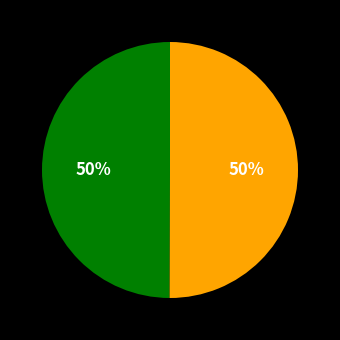

To the nearest percent, what is the average slice percentage?

50%